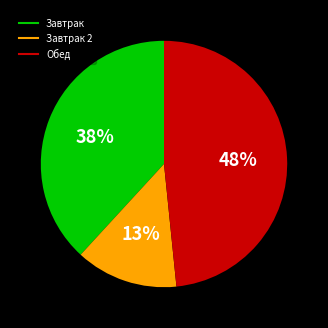

Is there any slice that represents more than half of the pie?

No